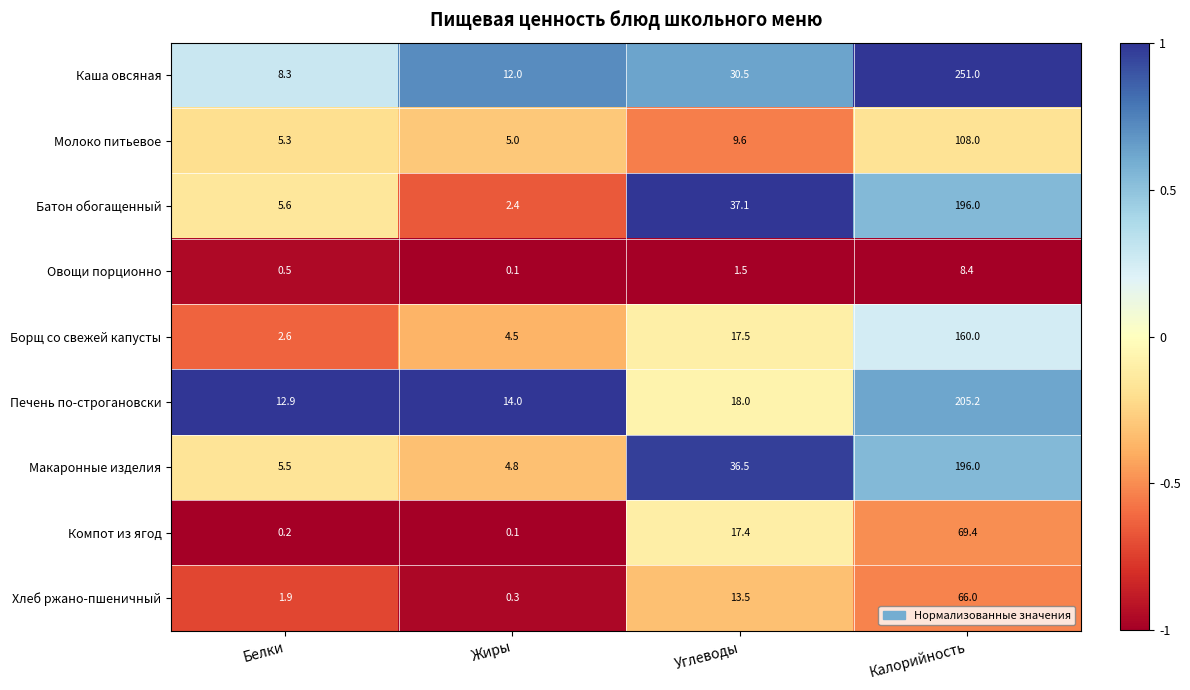

Where is Овощи порционно nearest to the value 4?

Углеводы